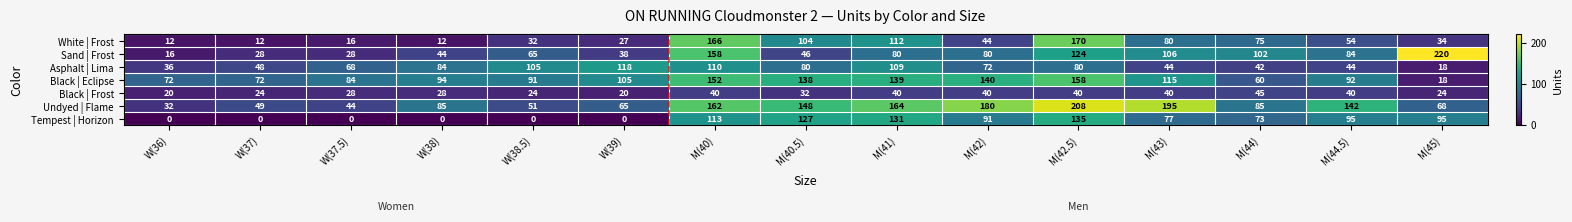

At which category is the sum across all series the highest?

M(42.5)